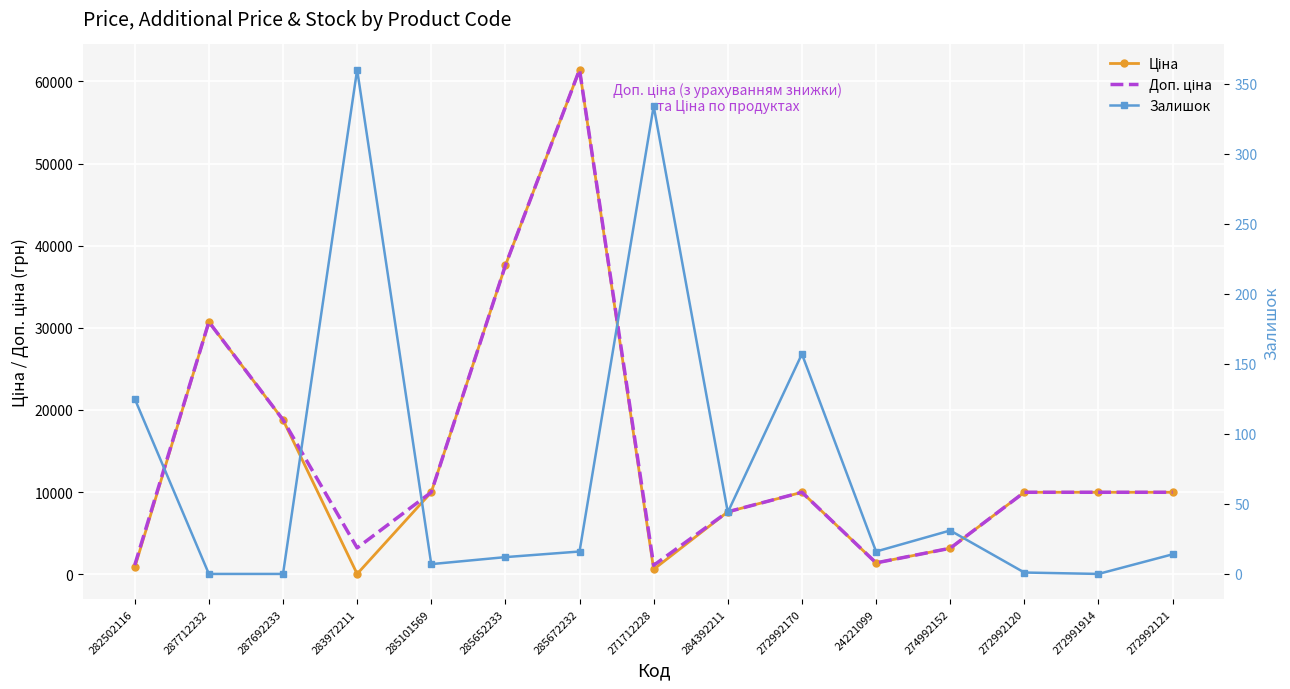

Reading left to right, what are all the values shown in this chart?

Ціна: 282502116=818.5	287712232=30717.1	287692233=18796.8	283972211=32.0	285101569=9975.0	285652233=37593.6	285672232=61434.3	271712228=589.9	284392211=7596.5	272992170=9975.0	24221099=1375.4	274992152=3157.9	272992120=9975.0	272991914=9975.0	272992121=9975.0
Доп. ціна: 282502116=1109.2	287712232=30717.1	287692233=18796.8	283972211=3205.0	285101569=9975.0	285652233=37593.6	285672232=61434.3	271712228=1081.7	284392211=7596.5	272992170=9975.0	24221099=1375.0	274992152=3158.0	272992120=9975.0	272991914=9975.0	272992121=9975.0
Залишок: 282502116=125.0	287712232=0.0	287692233=0.0	283972211=360.0	285101569=7.0	285652233=12.0	285672232=16.0	271712228=334.0	284392211=44.0	272992170=157.0	24221099=16.0	274992152=31.0	272992120=1.0	272991914=0.0	272992121=14.0